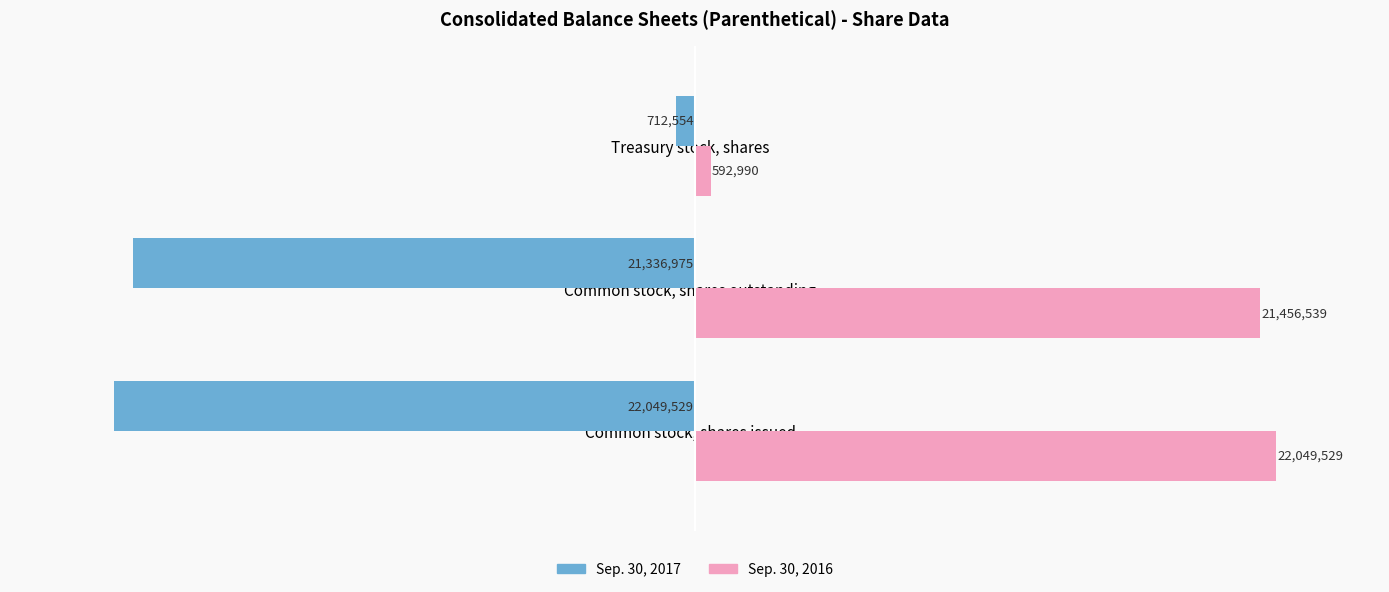

Is the value of Sep. 30, 2017 at Common stock, shares issued greater than the value of Sep. 30, 2016 at Treasury stock, shares?

No